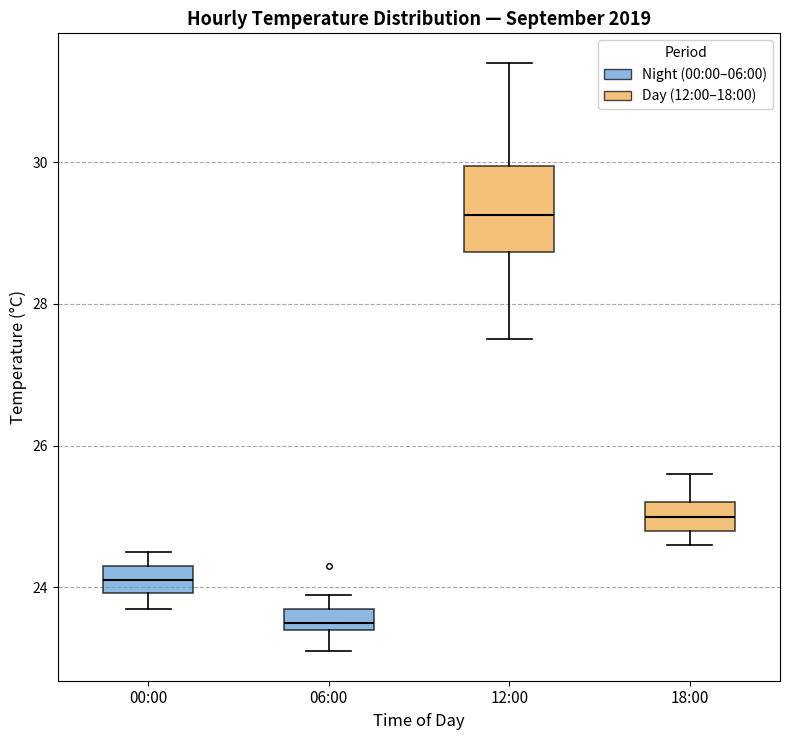

Reading left to right, transcribe this box plot: for each box, give where its median line is, the range the box spans, and where its two whiskers end, as read against the y-axis. The values are not printed on the chart, so give them approximately, as read against the axis.

00:00: median 24.2, box 24.0 to 24.4, whiskers 23.8 to 24.6
06:00: median 23.6, box 23.4 to 23.8, whiskers 23.2 to 24.0
12:00: median 29.2, box 28.8 to 30.0, whiskers 27.6 to 31.4
18:00: median 25.0, box 24.8 to 25.2, whiskers 24.6 to 25.6